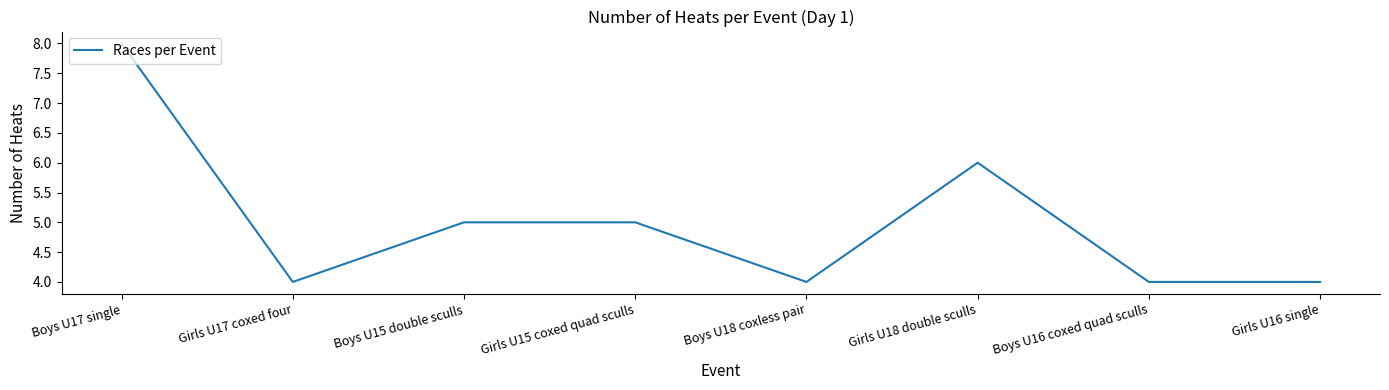

True or false: there are more than 2 points higher than both neighbors.

False